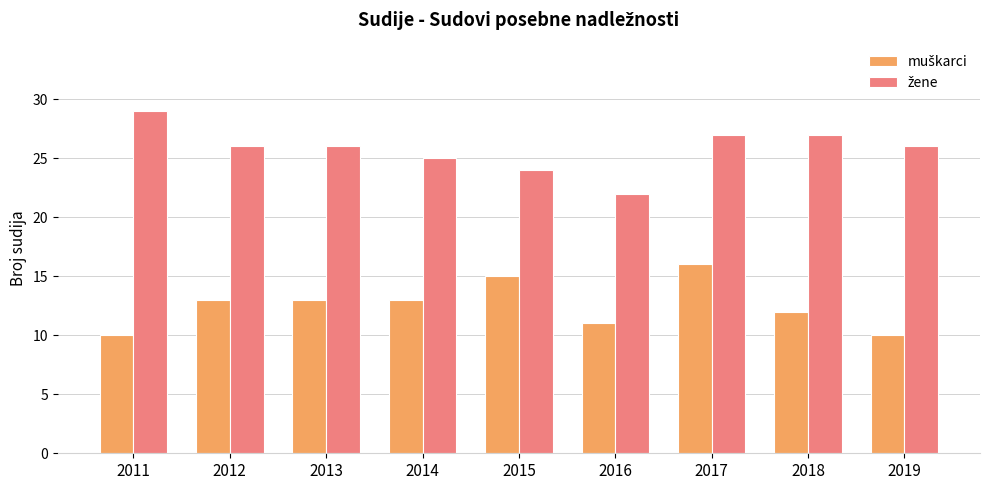

What is the spread (max minus min) of values at 2015?

9